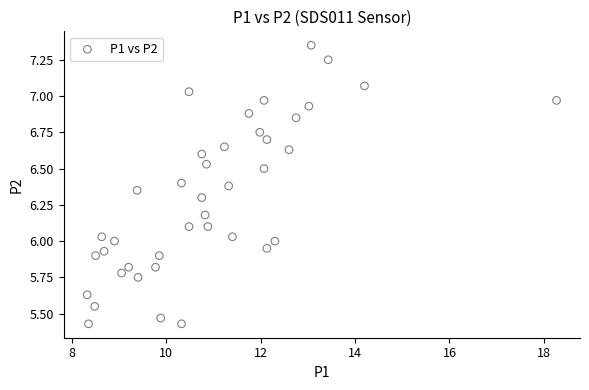

What is the range of X values (max minus min)?

9.9